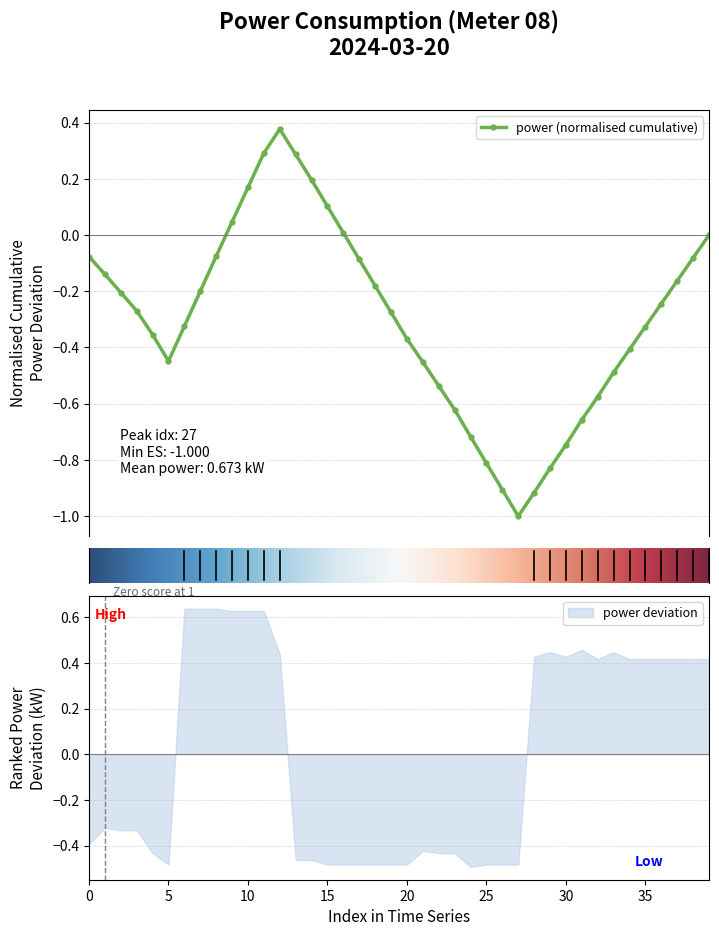

In power (normalised cumulative), how many points are lower than both neighbors (excluding endpoints)?

2